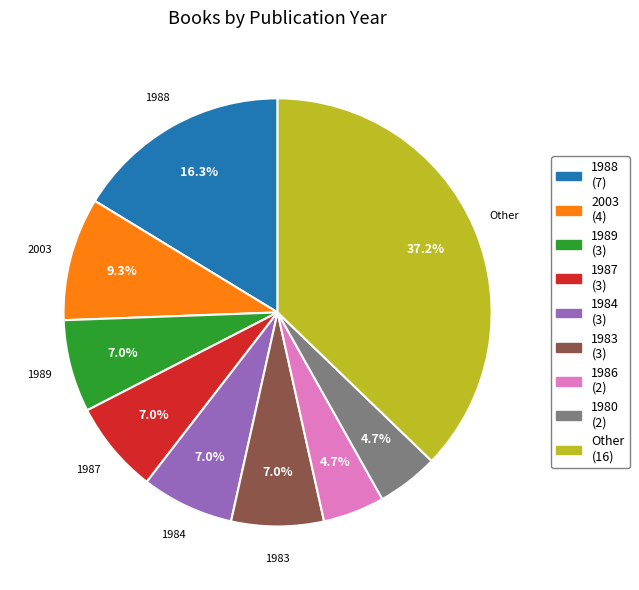

Between 2003 (4) and 1980 (2), which is larger?

2003 (4)